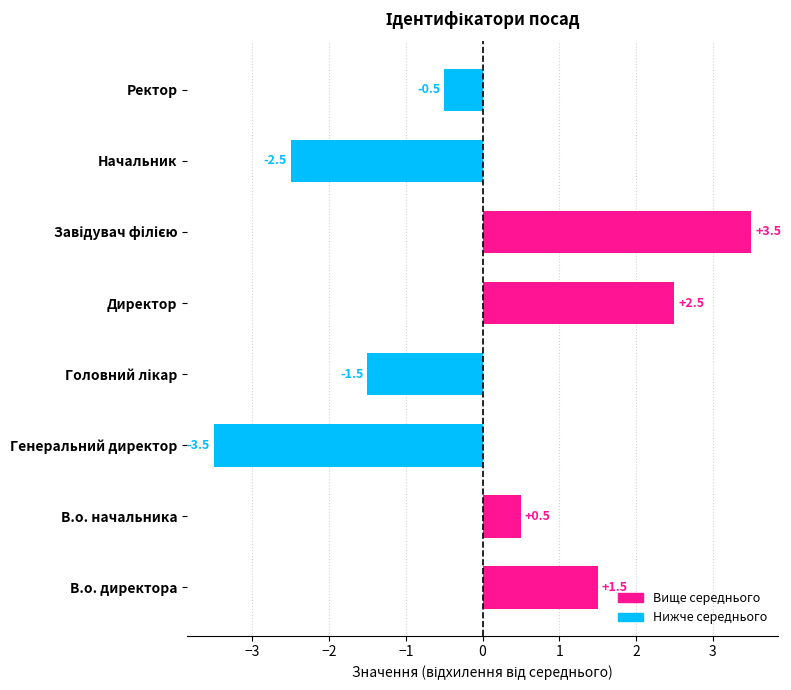

What is the difference between the values at Директор and В.о. начальника?

2.0